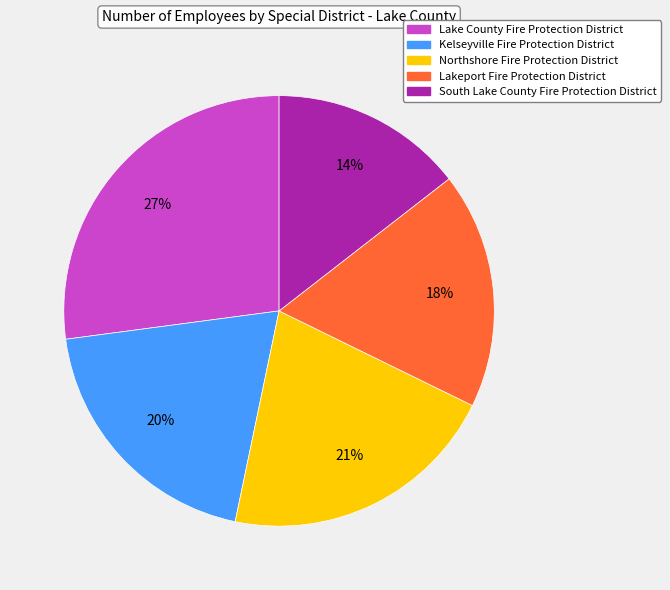

What percentage is the South Lake County Fire Protection District slice, to the nearest percent?

14%